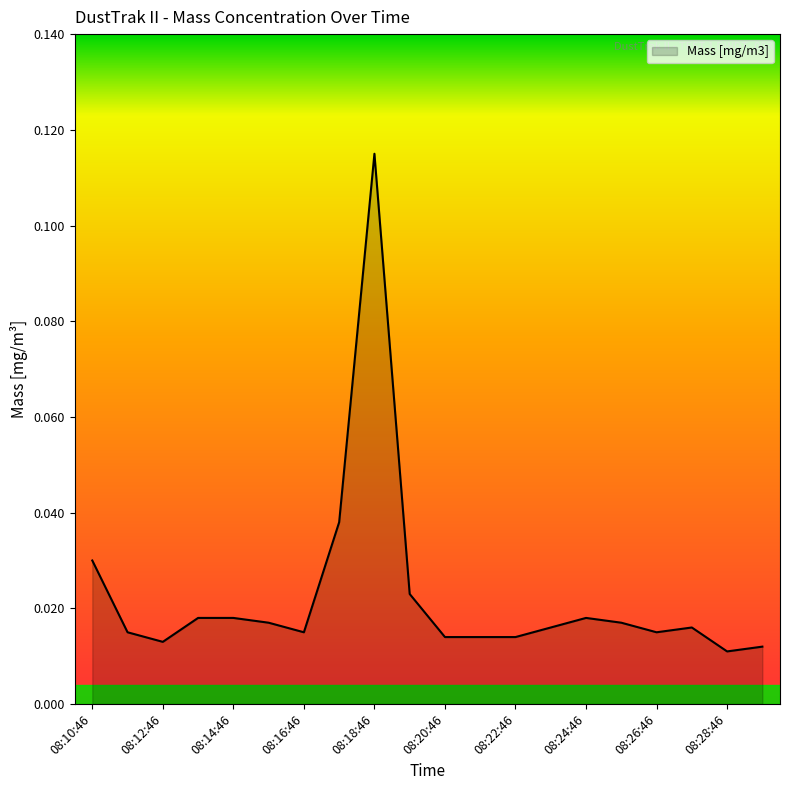

Reading left to right, transcribe all the data shown in this chart.

08:10:46=0.0	08:11:46=0.0	08:12:46=0.0	08:13:46=0.0	08:14:46=0.0	08:15:46=0.0	08:16:46=0.0	08:17:46=0.0	08:18:46=0.1	08:19:46=0.0	08:20:46=0.0	08:21:46=0.0	08:22:46=0.0	08:23:46=0.0	08:24:46=0.0	08:25:46=0.0	08:26:46=0.0	08:27:46=0.0	08:28:46=0.0	08:29:46=0.0